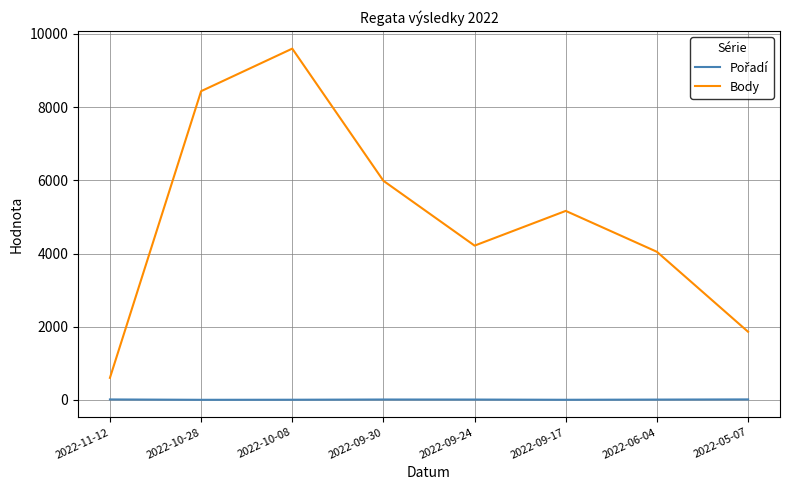

What is the sum of the Body values at 2022-09-17 and 2022-06-04?

9212